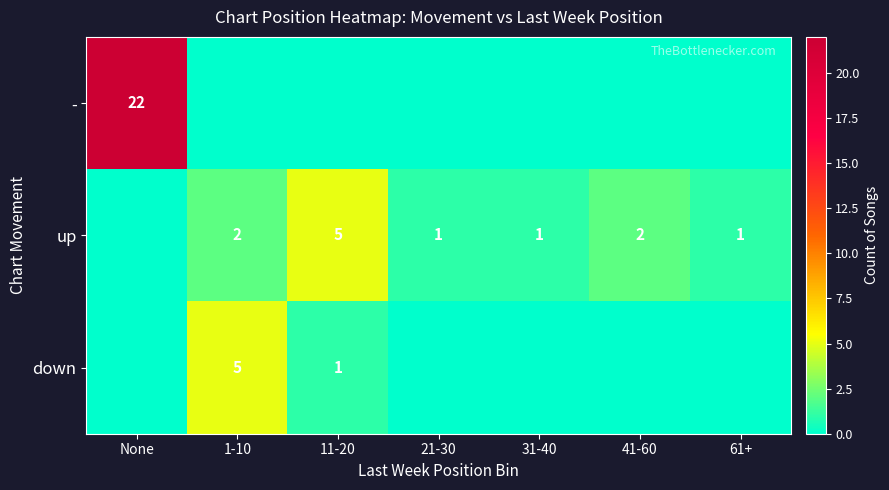

Is the value of down at 11-20 greater than the value of up at 1-10?

No